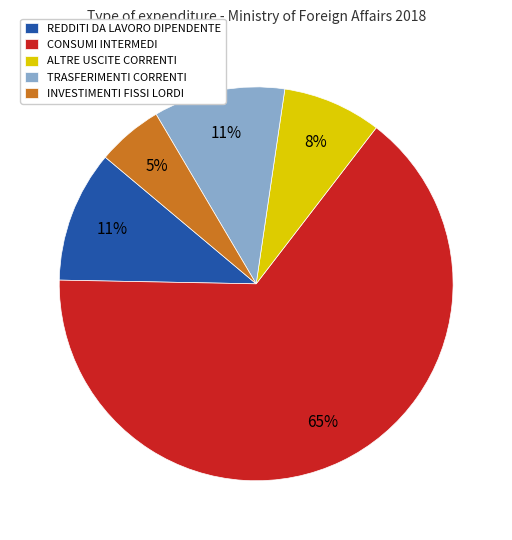

Count the number of slices in the pie.

5